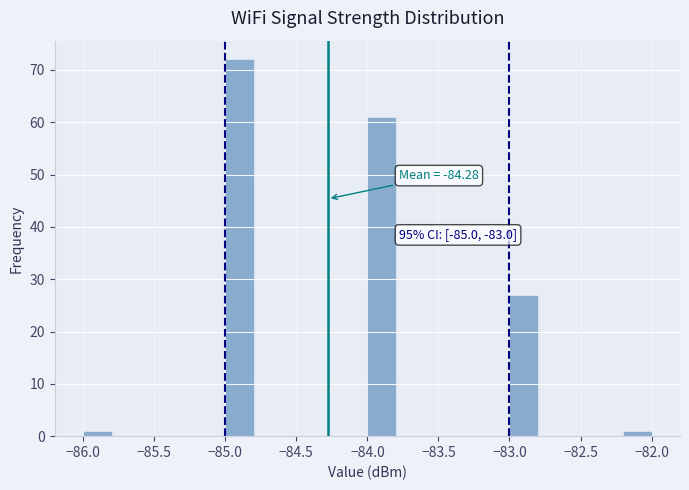

Which range on the x-axis has the tallest bar?

-85.0 to -84.8